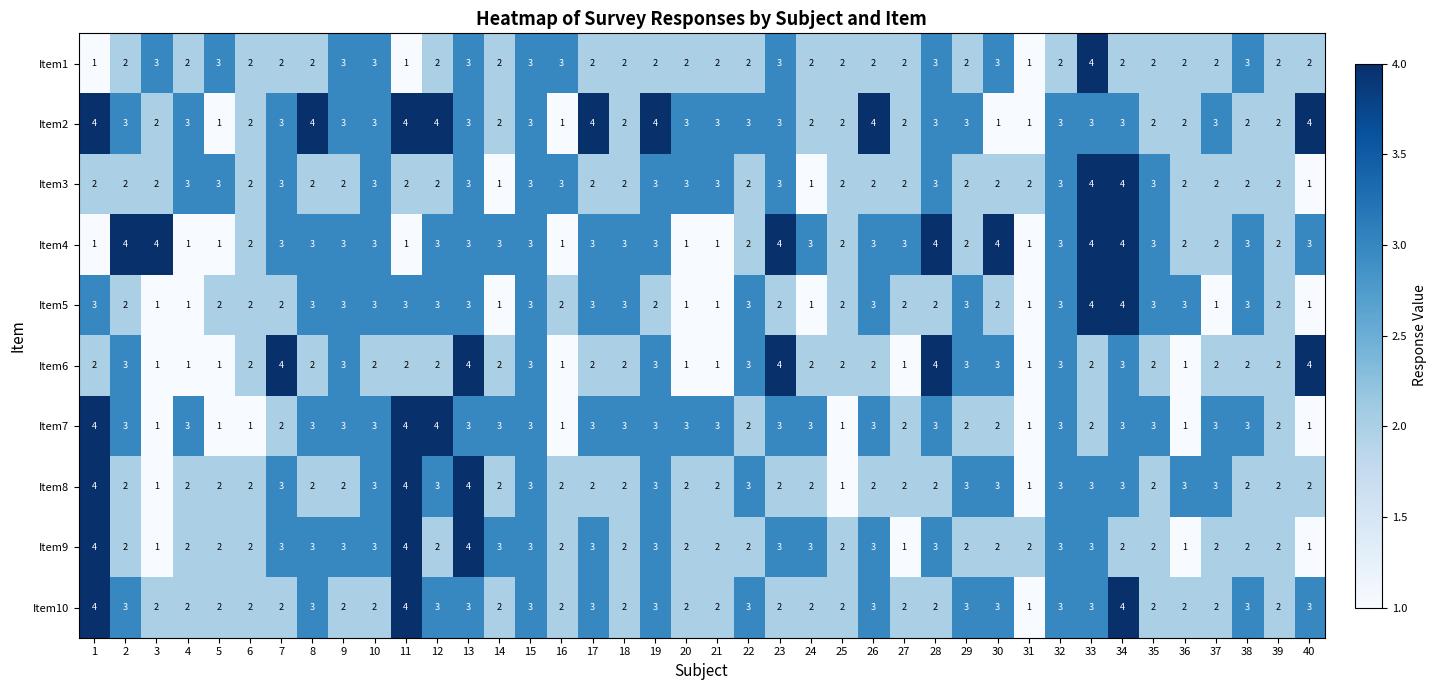

At which category is the sum across all series the highest?

13